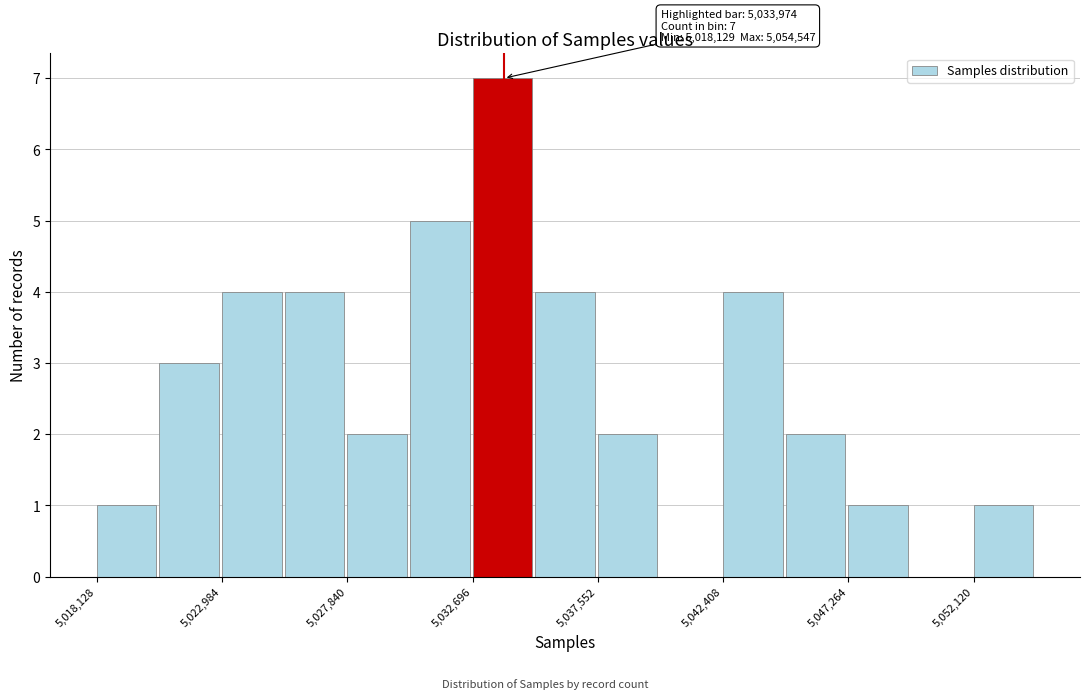

Which range on the x-axis has the tallest bar?

5032500 to 5035000